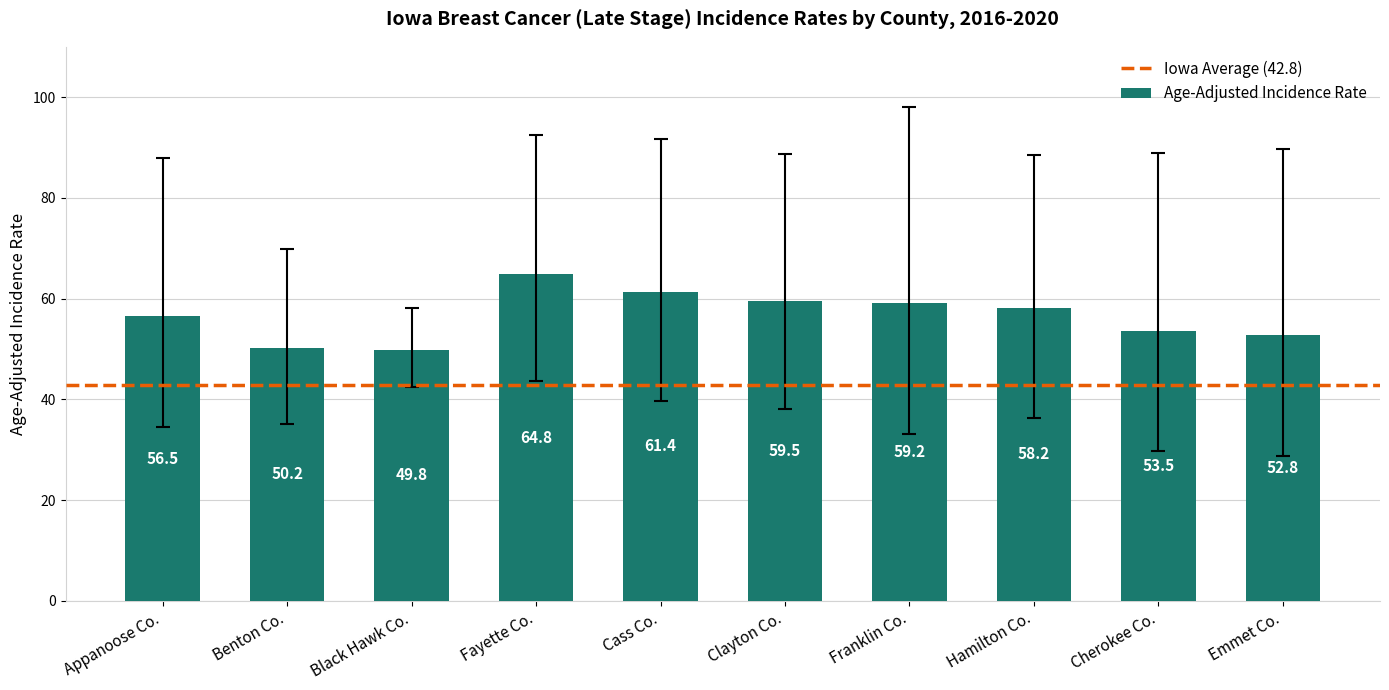

How many series are shown in this chart?

1